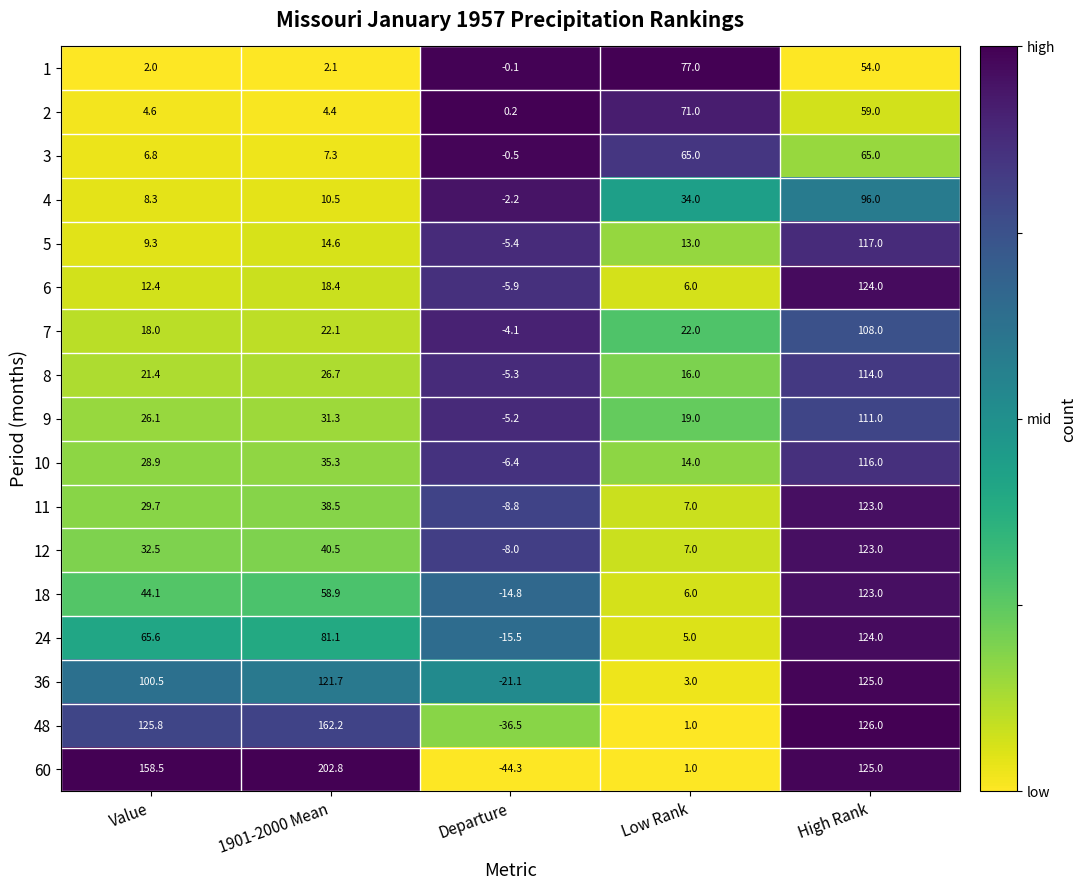

What is the sum of the 9 values at 1901-2000 Mean and Low Rank?

50.3